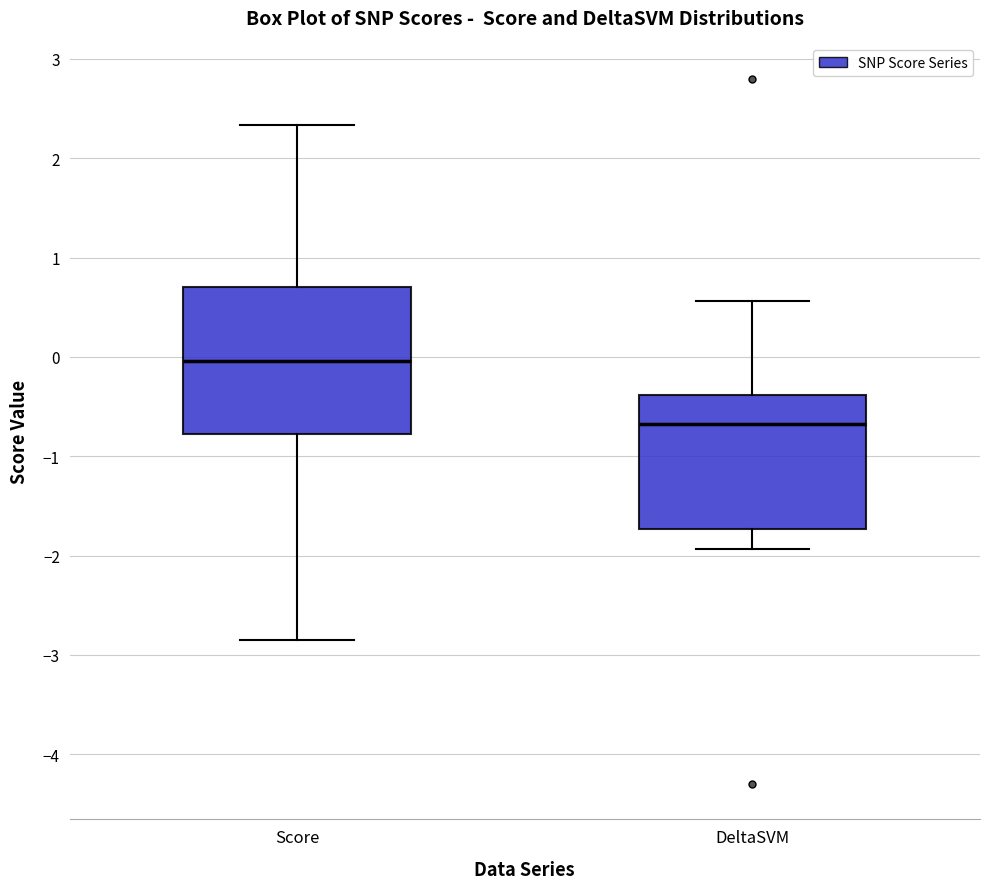

Reading left to right, read every box against the y-axis: the position of its median line, the range the box covers, and the ends of its whiskers. The values are not printed on the chart, so give them approximately, as read against the axis.

Score: median 0.0, box -0.8 to 0.7, whiskers -2.9 to 2.3
DeltaSVM: median -0.7, box -1.7 to -0.4, whiskers -1.9 to 0.6